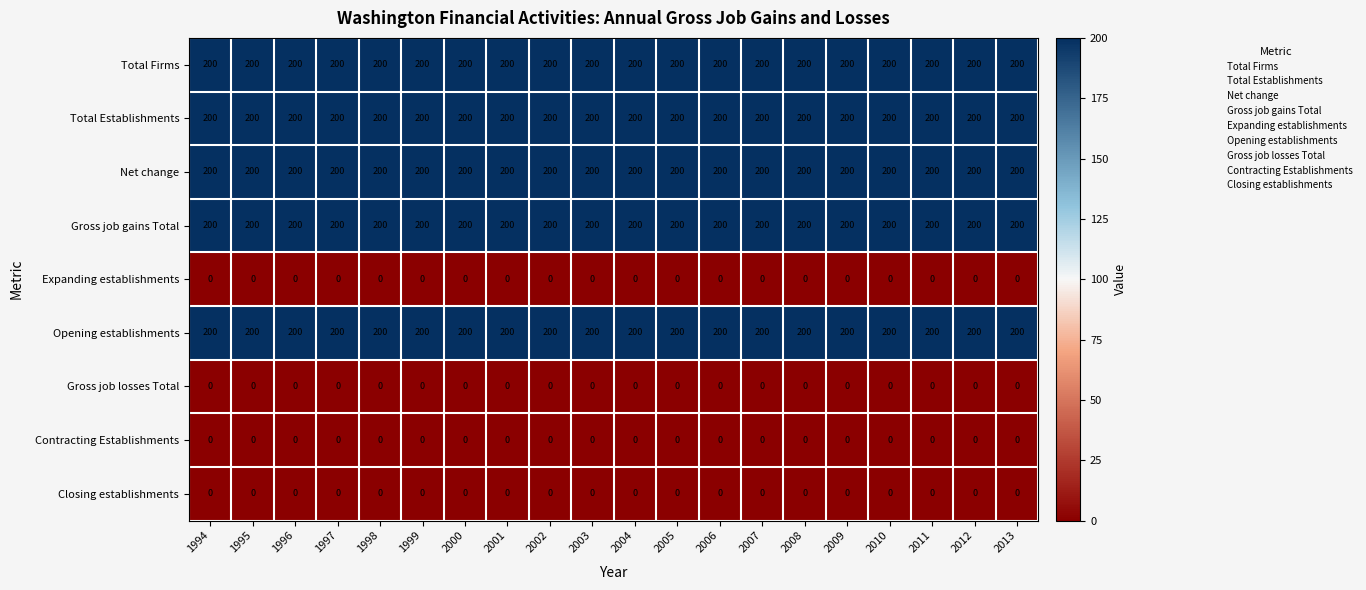

Is it true that Contracting Establishments equals 0 at 2004?

True